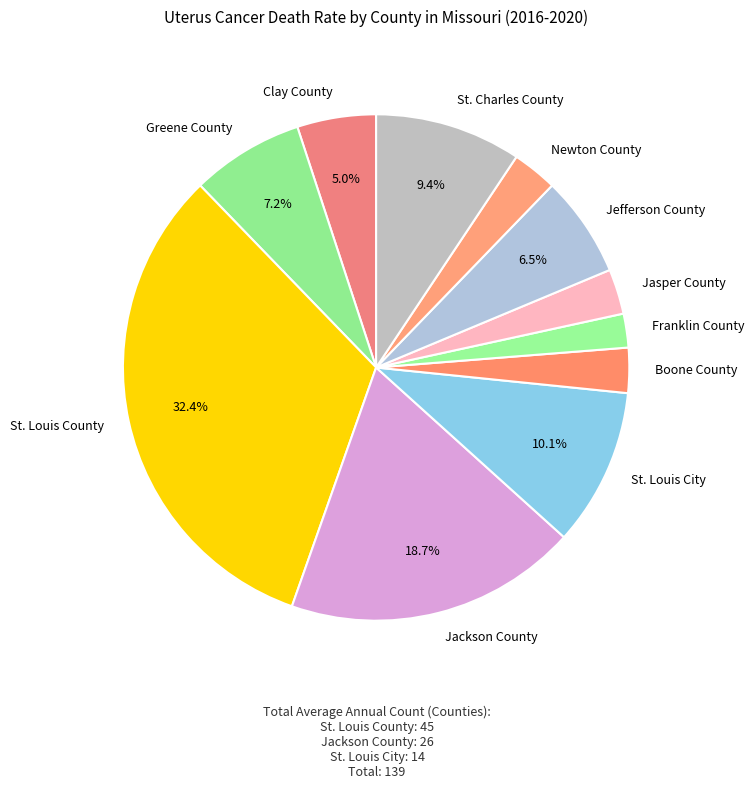

What percentage is the Boone County slice, to the nearest percent?

3%